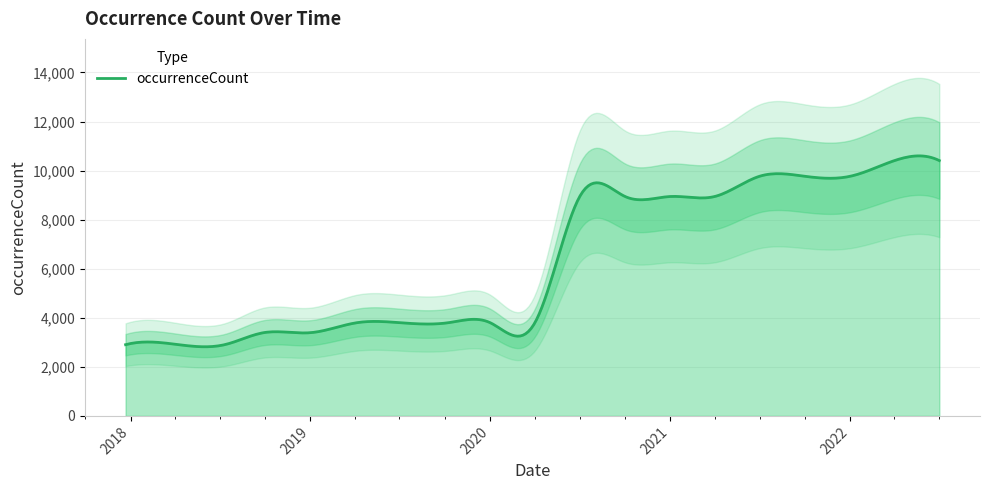

How many lines are shown in the chart?

1